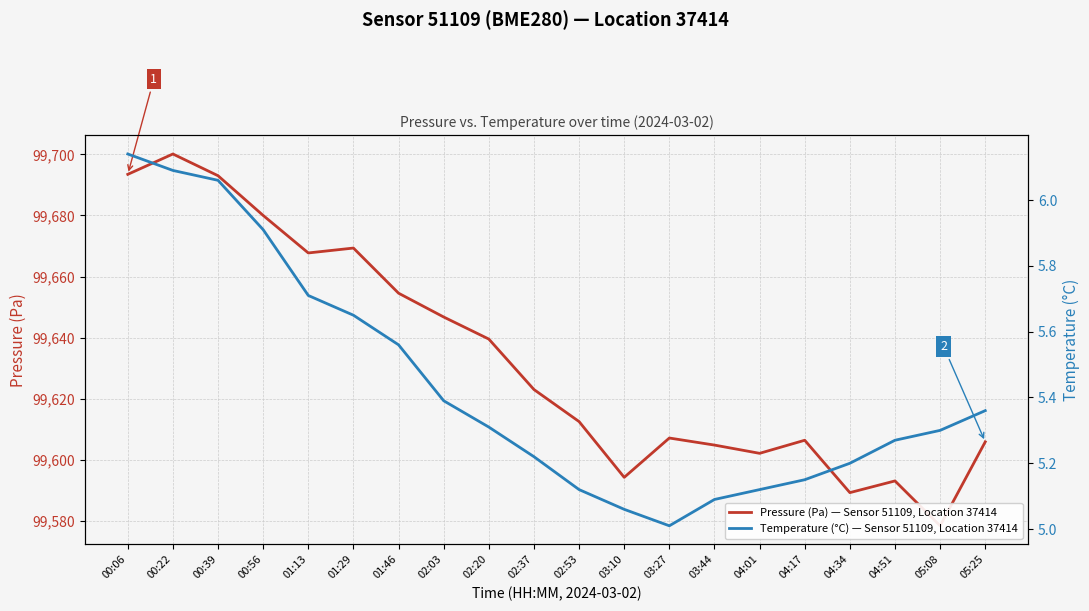

Is it true that Pressure (Pa) — Sensor 51109, Location 37414 equals 146487.0 at 03:44?

False